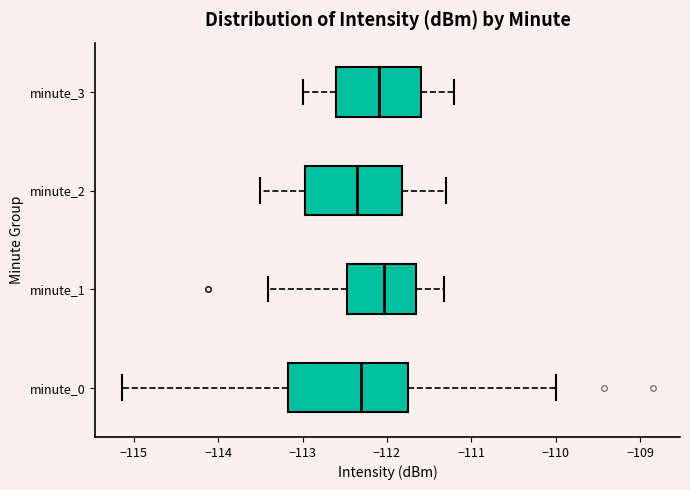

Where is the right edge of the box for minute_3 on the x-axis? The values are not printed on the chart, so give them approximately, as read against the axis.

-111.6